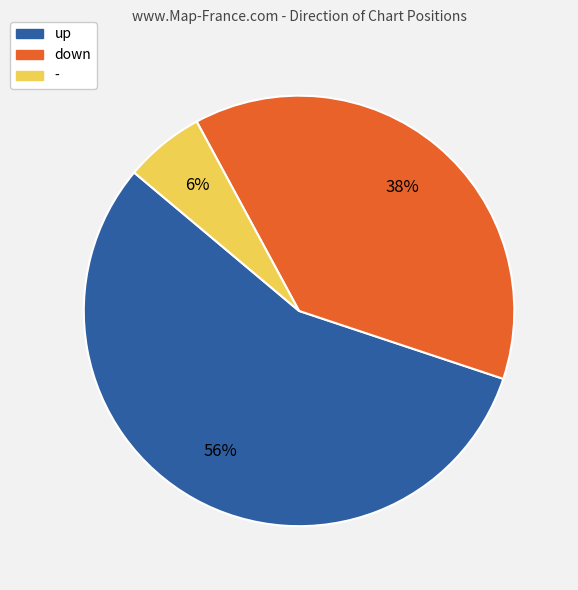

To the nearest percent, what is the average slice percentage?

33%